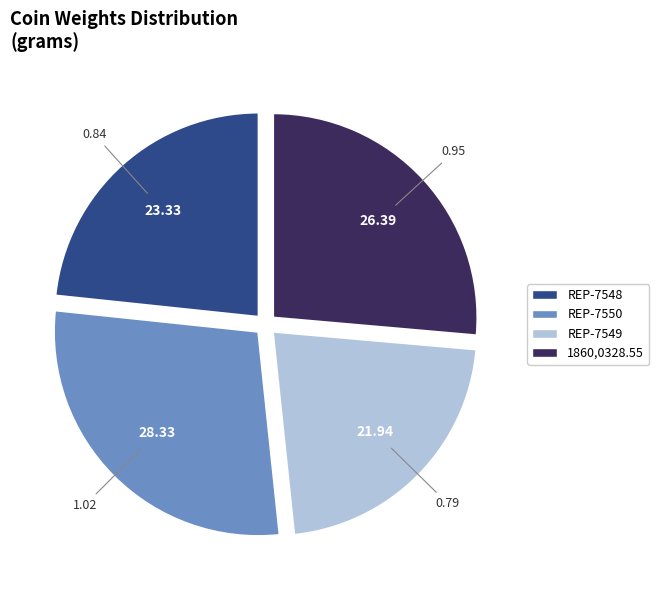

Which slice is the smallest?

REP-7549